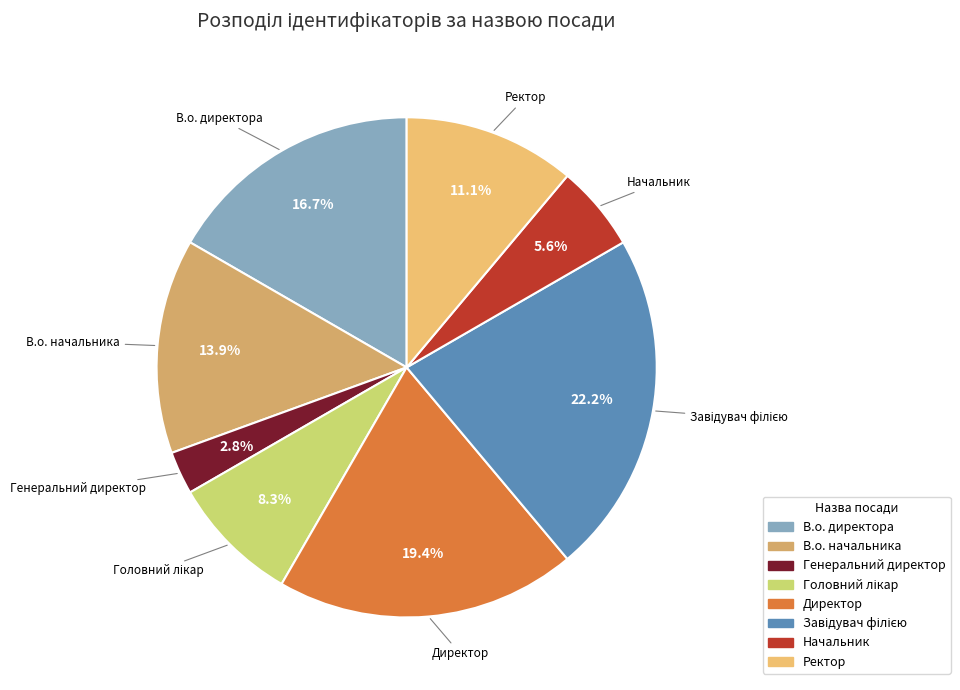

Count the number of slices in the pie.

8